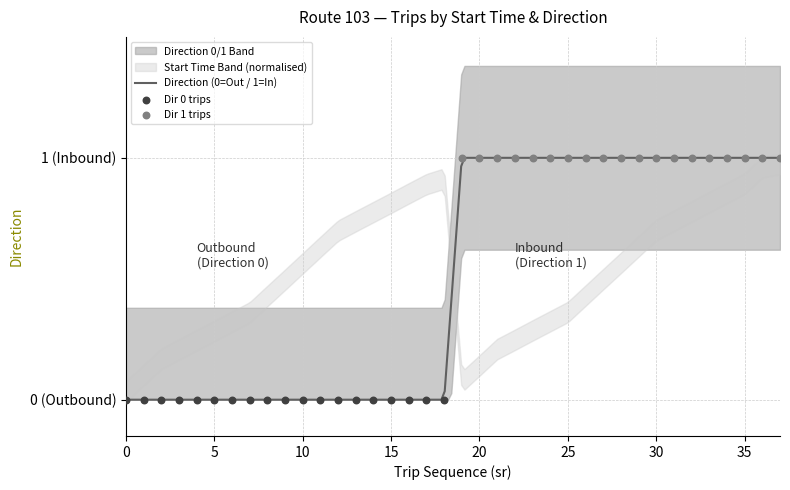

Which series reaches the minimum Y coordinate?

Direction 0 (Outbound)